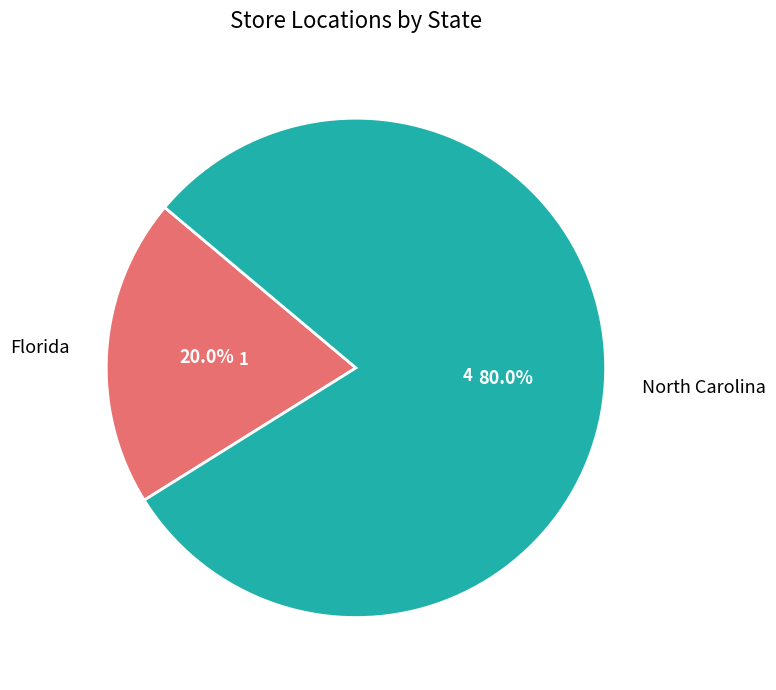

Does Florida account for over 50% of the chart?

No